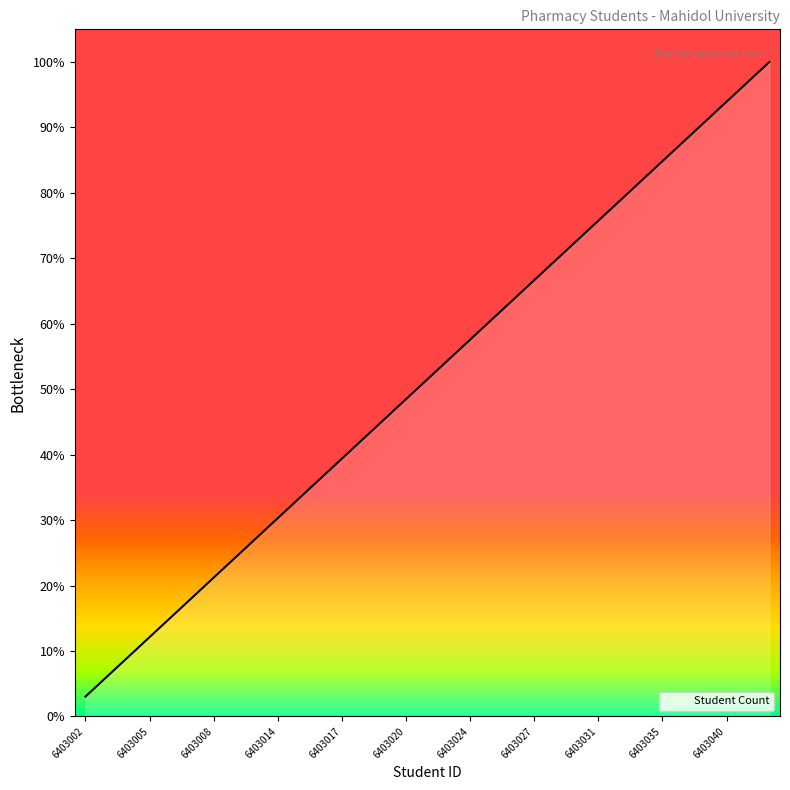

How many series are shown in this chart?

1